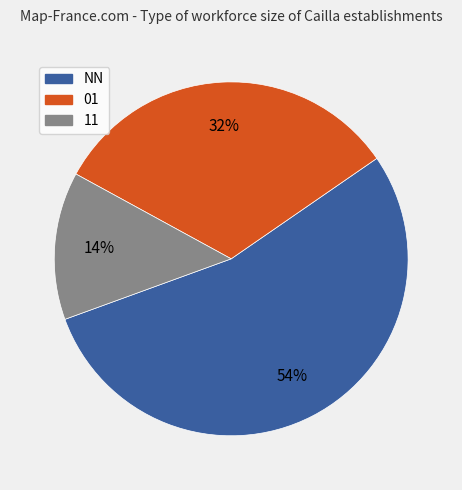

To the nearest percent, what is the average slice percentage?

33%